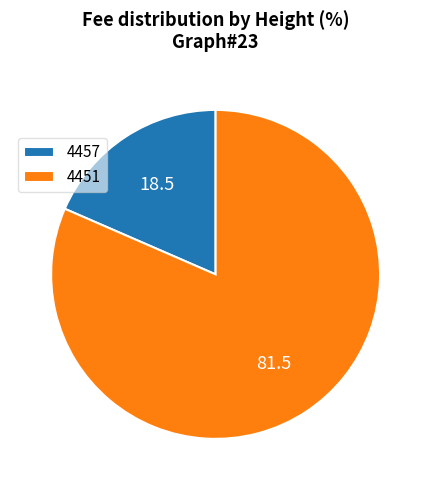

Is it true that 4457 is 5% of the pie?

False